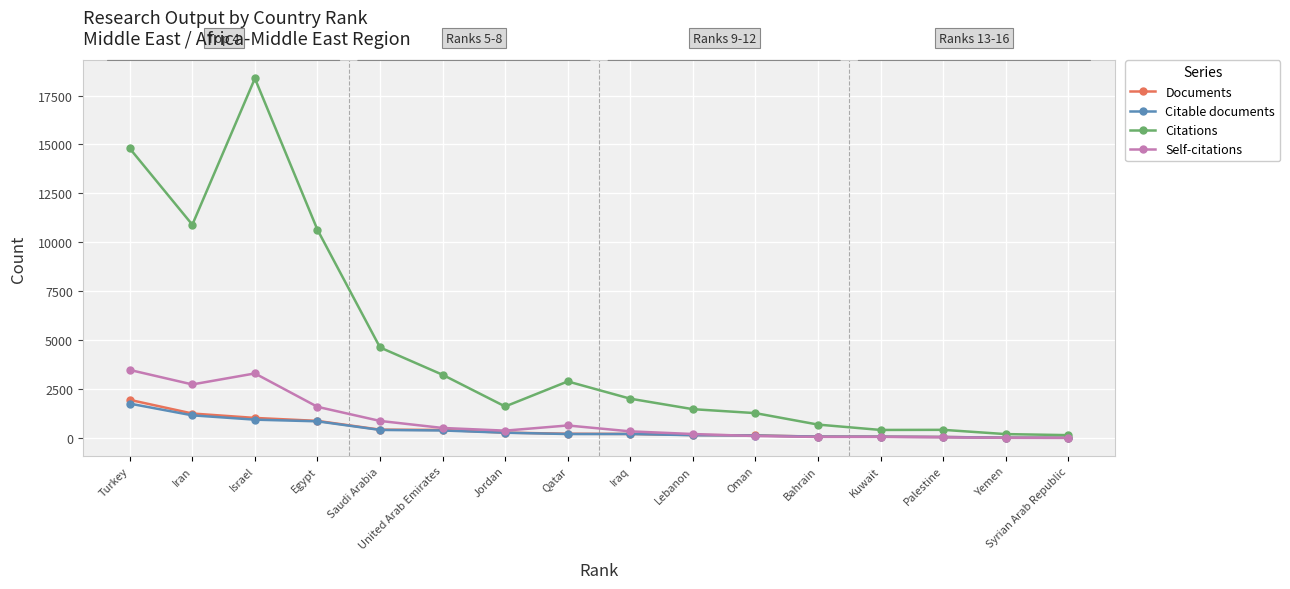

Which series has the largest range (max minus min)?

Citations